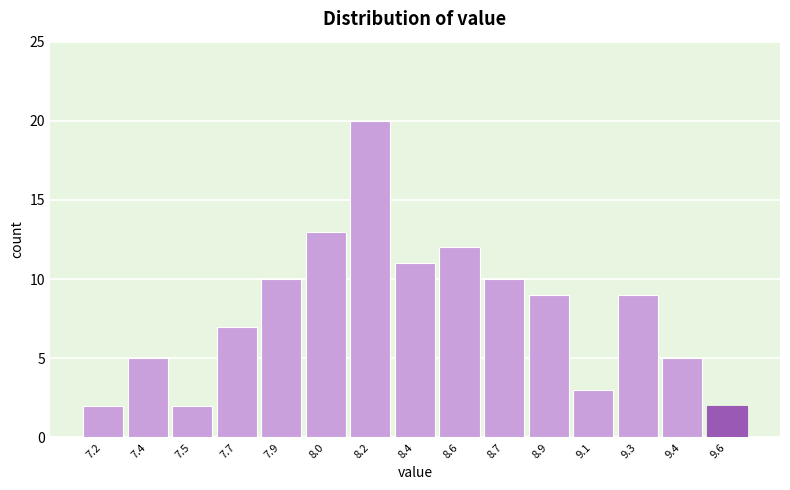

Reading left to right, transcribe all the data shown in this chart.

2	5	2	7	10	13	20	11	12	10	9	3	9	5	2